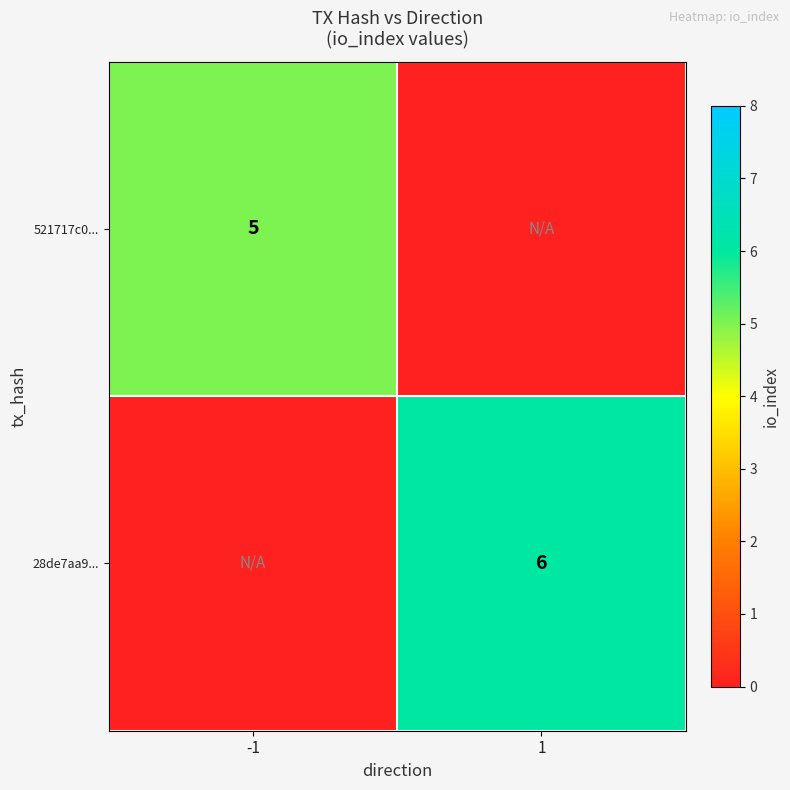

The 521717c0... series shows 2 at -1. True or false?

False